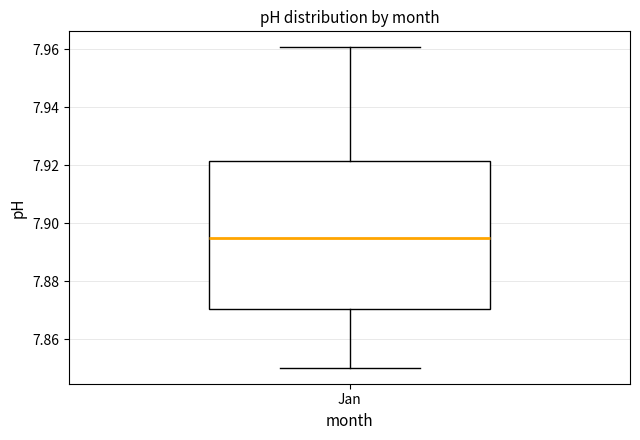

Where is the lower edge of the box for Jan on the y-axis? The values are not printed on the chart, so give them approximately, as read against the axis.

7.870